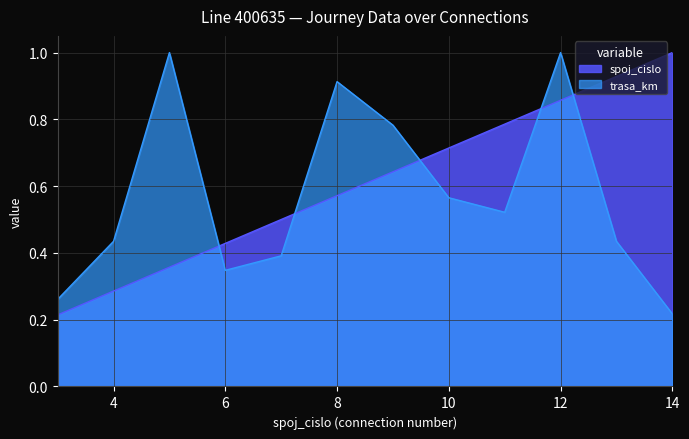

What is the minimum value for trasa_km?

0.2